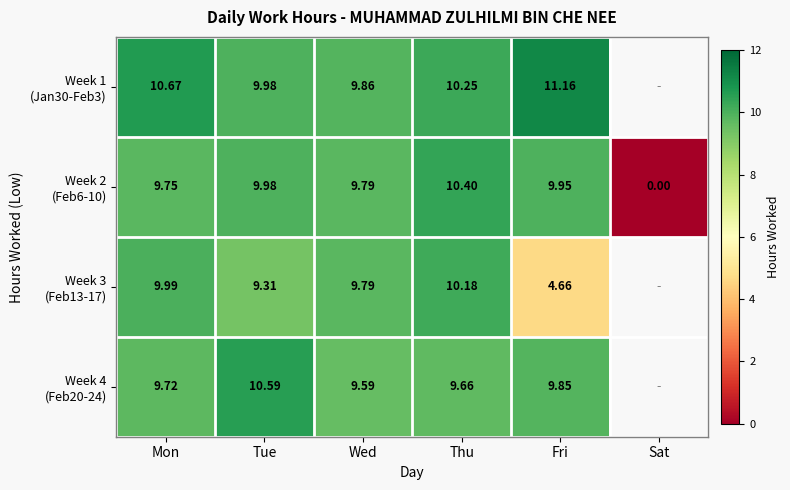

Where does the Week 1 (Jan30-Feb3) series first go above 10?

Mon